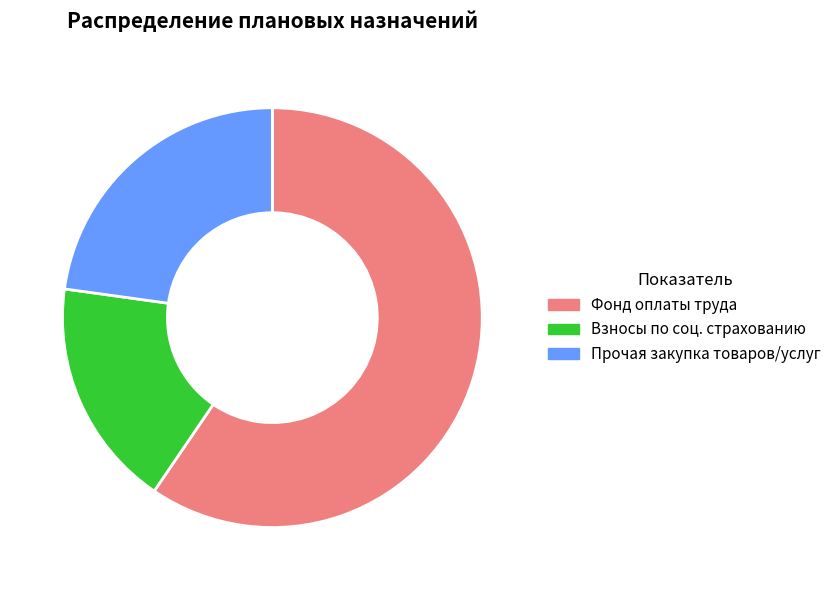

Is there a majority slice in this chart?

Yes